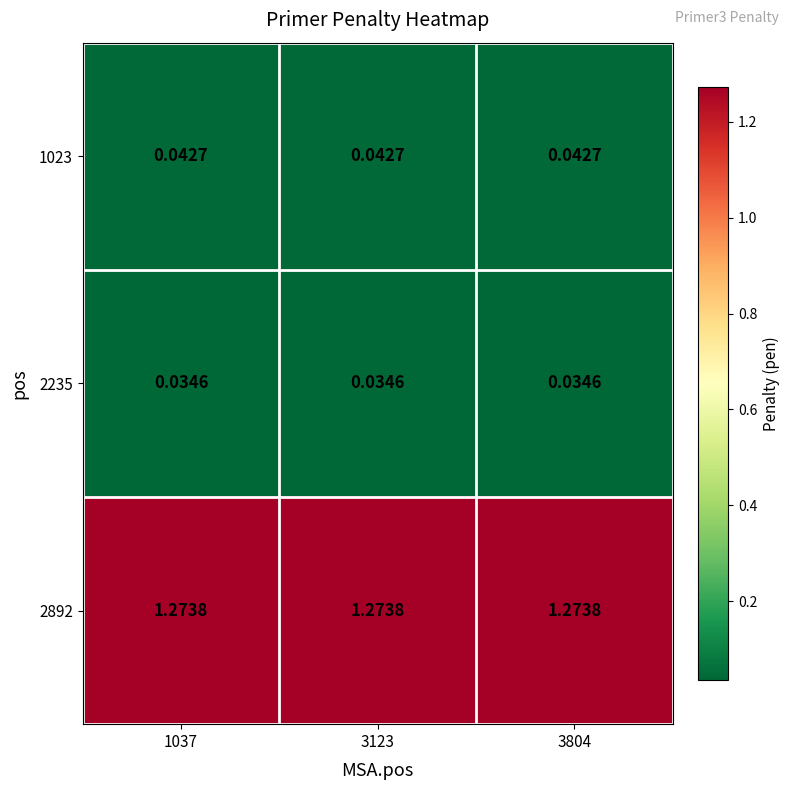

Which has a higher value, 3123 or 3804?

3123